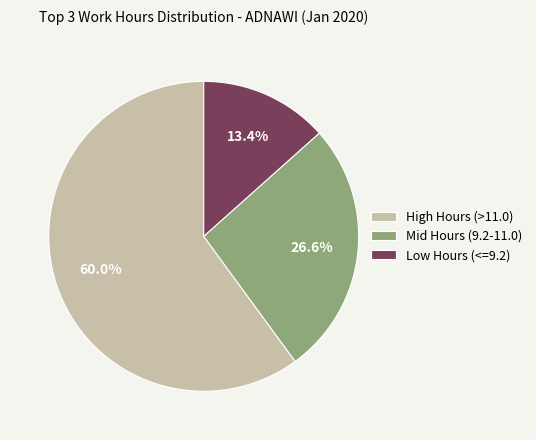

Rank the categories by value from lowest to highest.

Low Hours (<=9.2), Mid Hours (9.2-11.0), High Hours (>11.0)